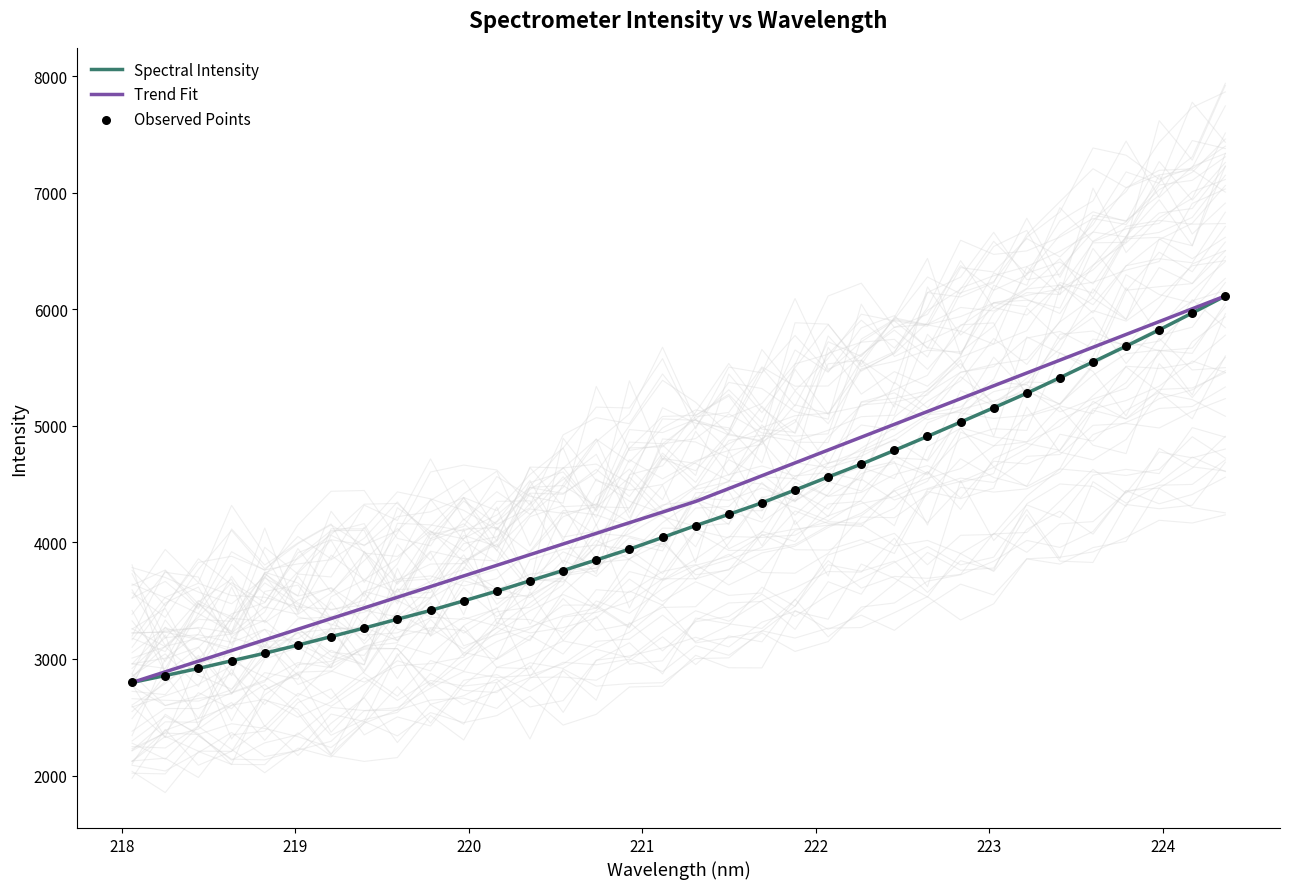

What is the ratio of the value at 223.5987 to the value at 219.0156?

1.8